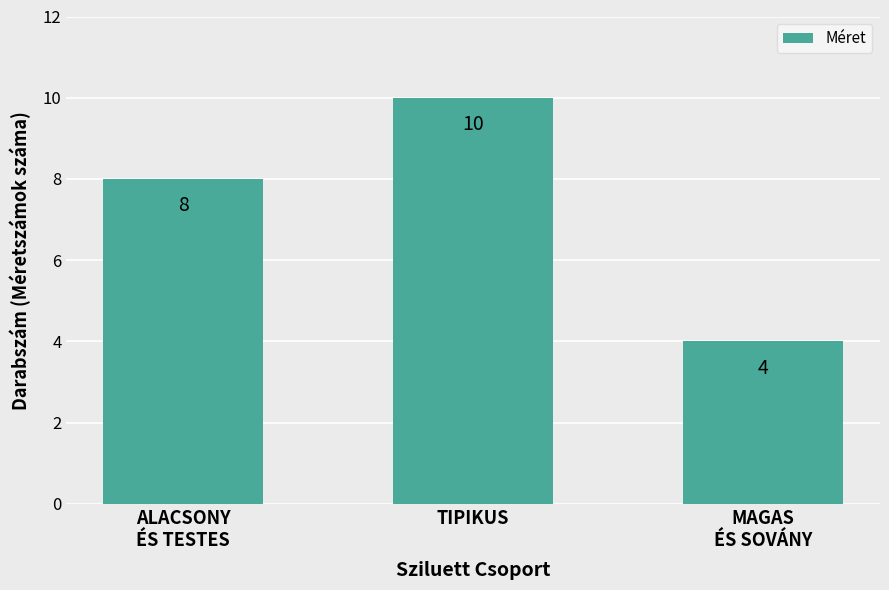

Reading left to right, transcribe all the data shown in this chart.

ALACSONY
ÉS TESTES=8	TIPIKUS=10	MAGAS
ÉS SOVÁNY=4